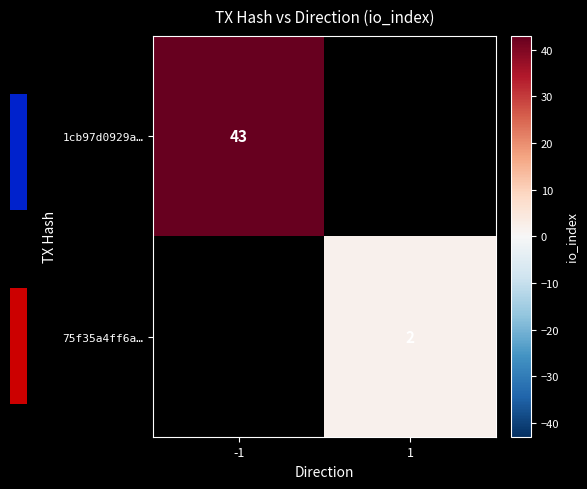

How many distinct data groups are displayed?

3